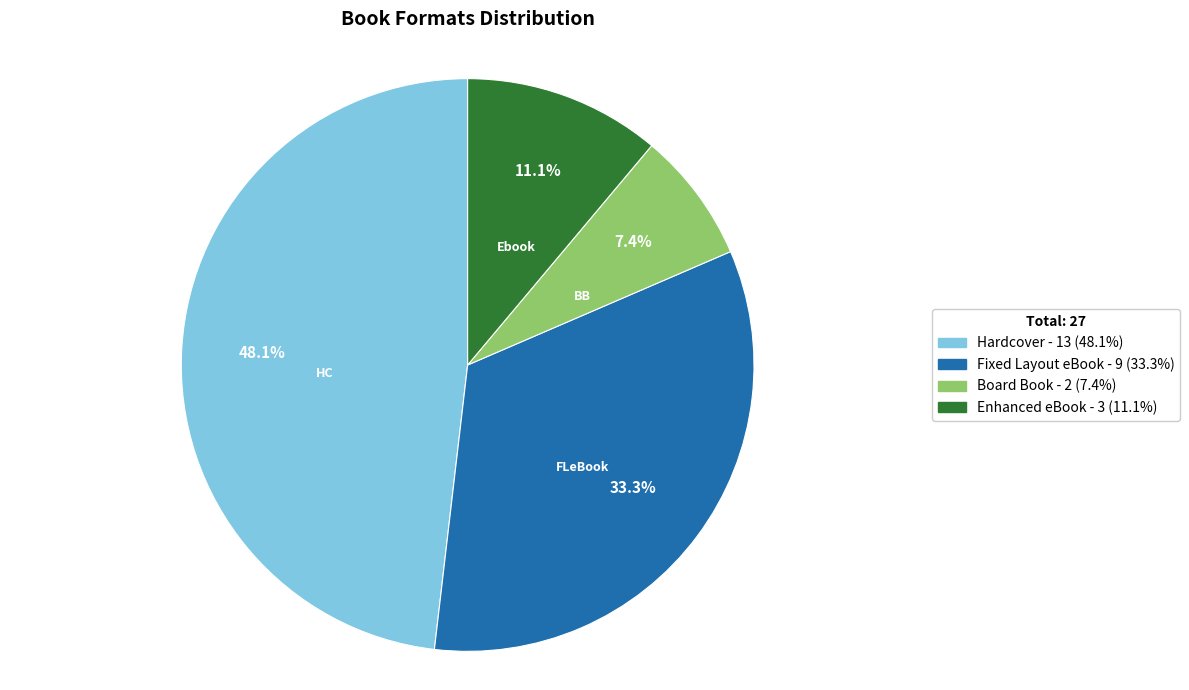

How many segments does this pie chart have?

4